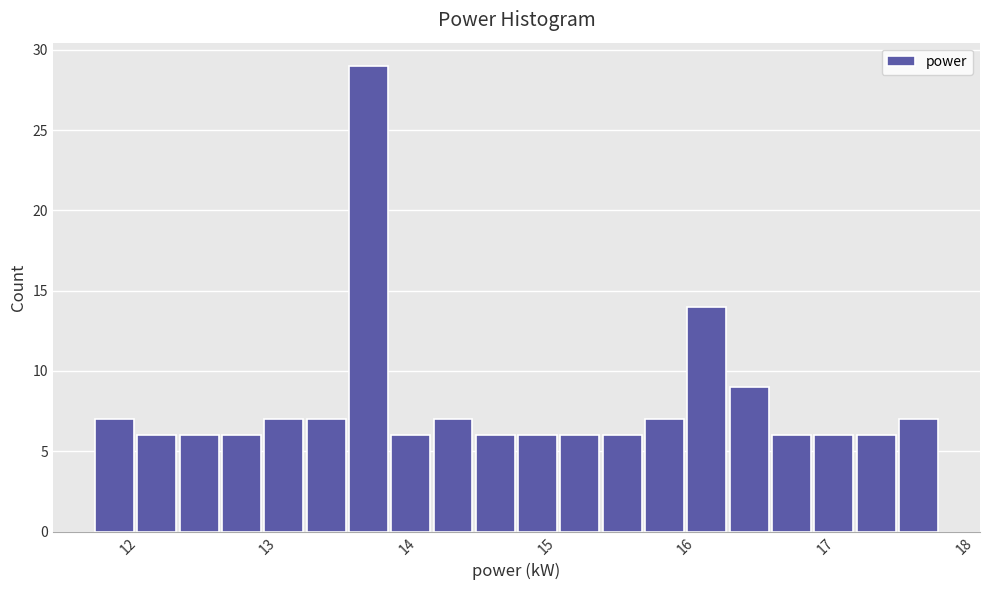

Around what value on the x-axis is the tallest bar? Give the approximate position of its centre, as read against the axis.

13.7